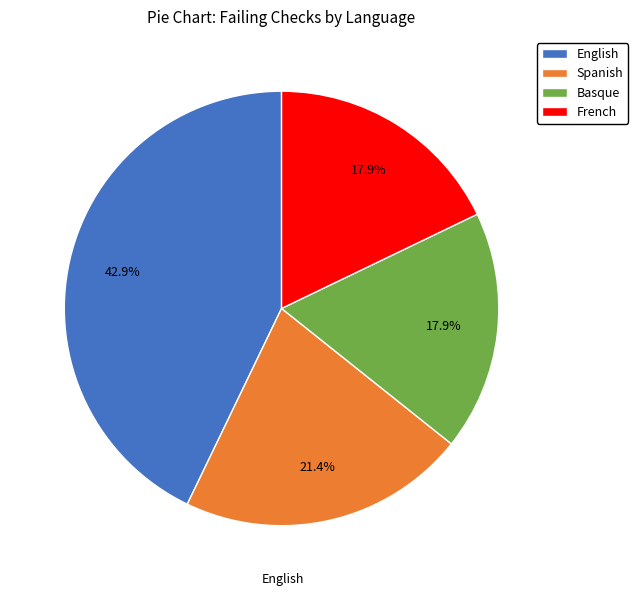

To the nearest percent, what is the average slice percentage?

25%